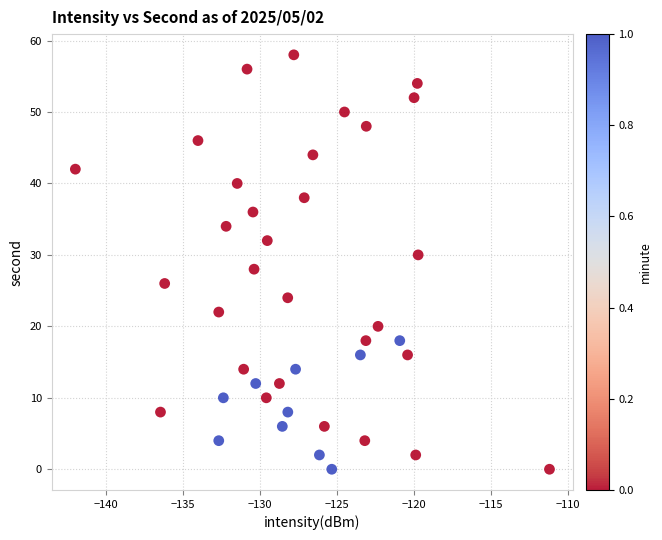

What is the range of Y values (max minus min)?

58